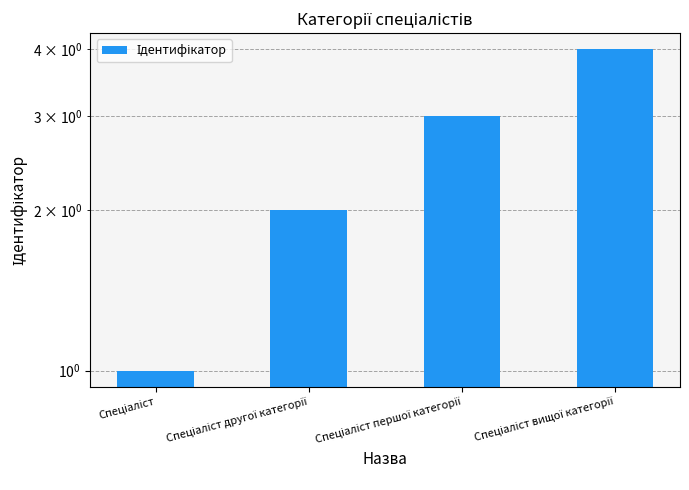

At which label does the data first exceed 3?

Спеціаліст вищої категорії